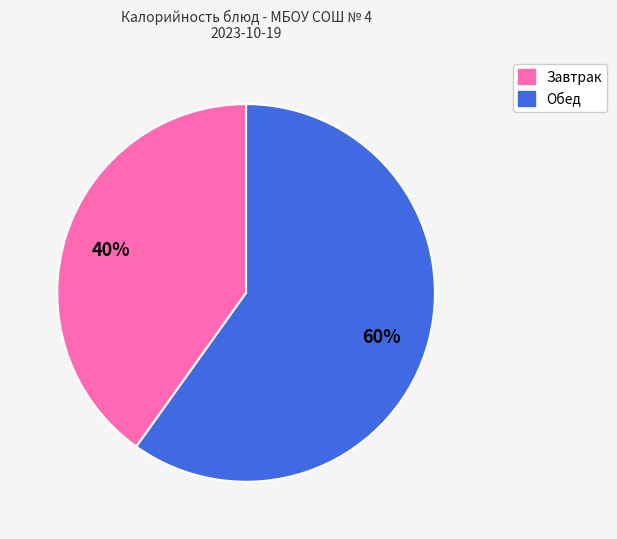

To the nearest percent, what is the average slice percentage?

50%